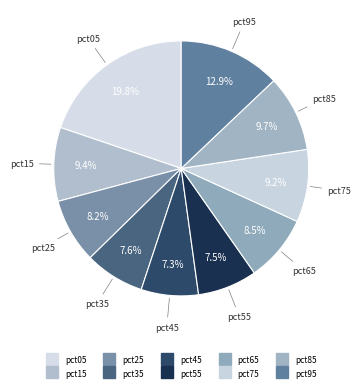

How many segments does this pie chart have?

10